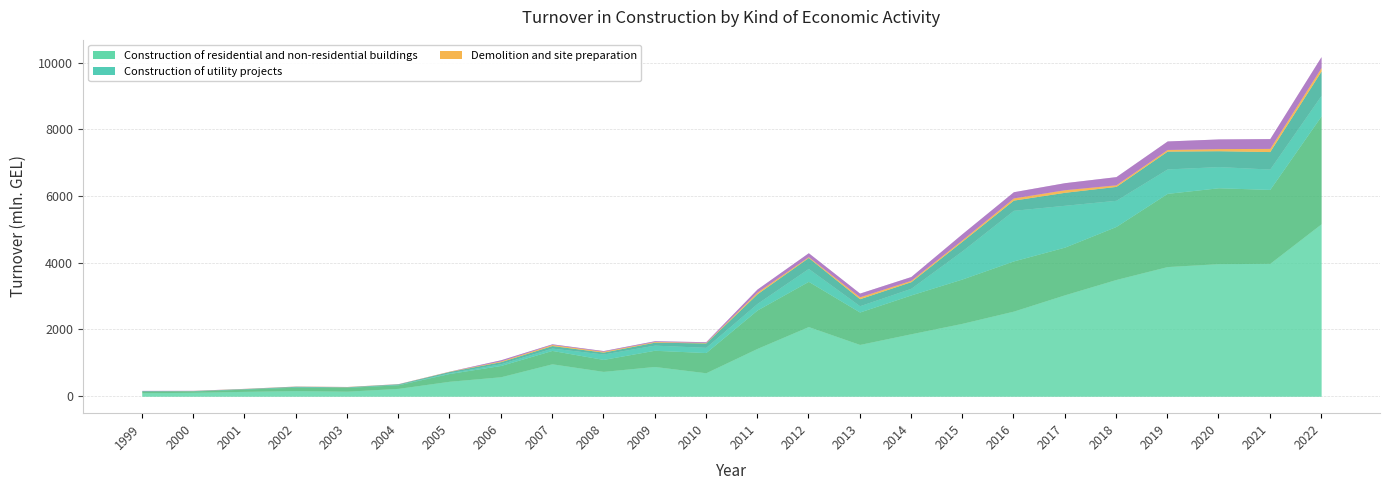

True or false: Construction of residential and non-residential buildings and Construction of roads and railways cross at least once.

False